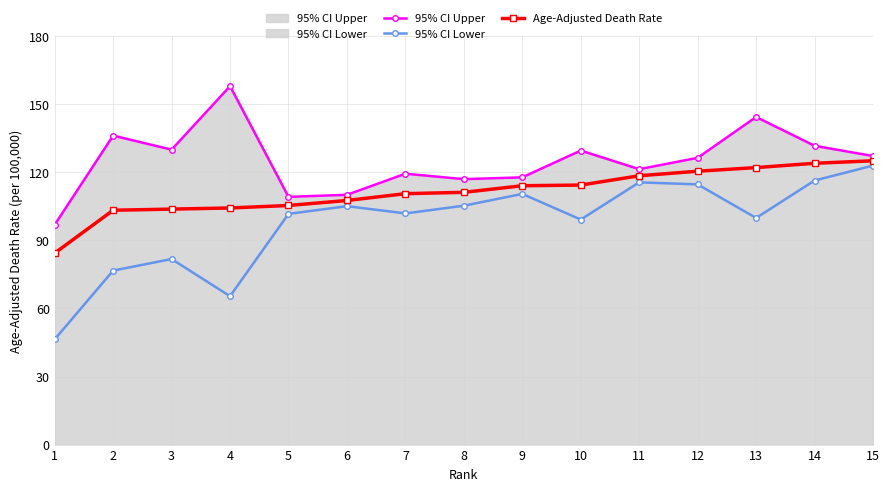

Reading left to right, list all the values displayed in this chart.

95% CI Upper: 96.9	136.2	130.0	158.0	109.2	110.1	119.4	117.0	117.8	129.6	121.4	126.4	144.4	131.7	127.2
95% CI Lower: 46.4	76.7	81.8	65.4	101.7	105.1	101.9	105.3	110.5	99.2	115.6	114.7	99.9	116.4	123.0
Age-Adjusted Death Rate: 84.4	103.3	103.8	104.3	105.4	107.6	110.6	111.2	114.1	114.4	118.5	120.5	122.1	124.0	125.1